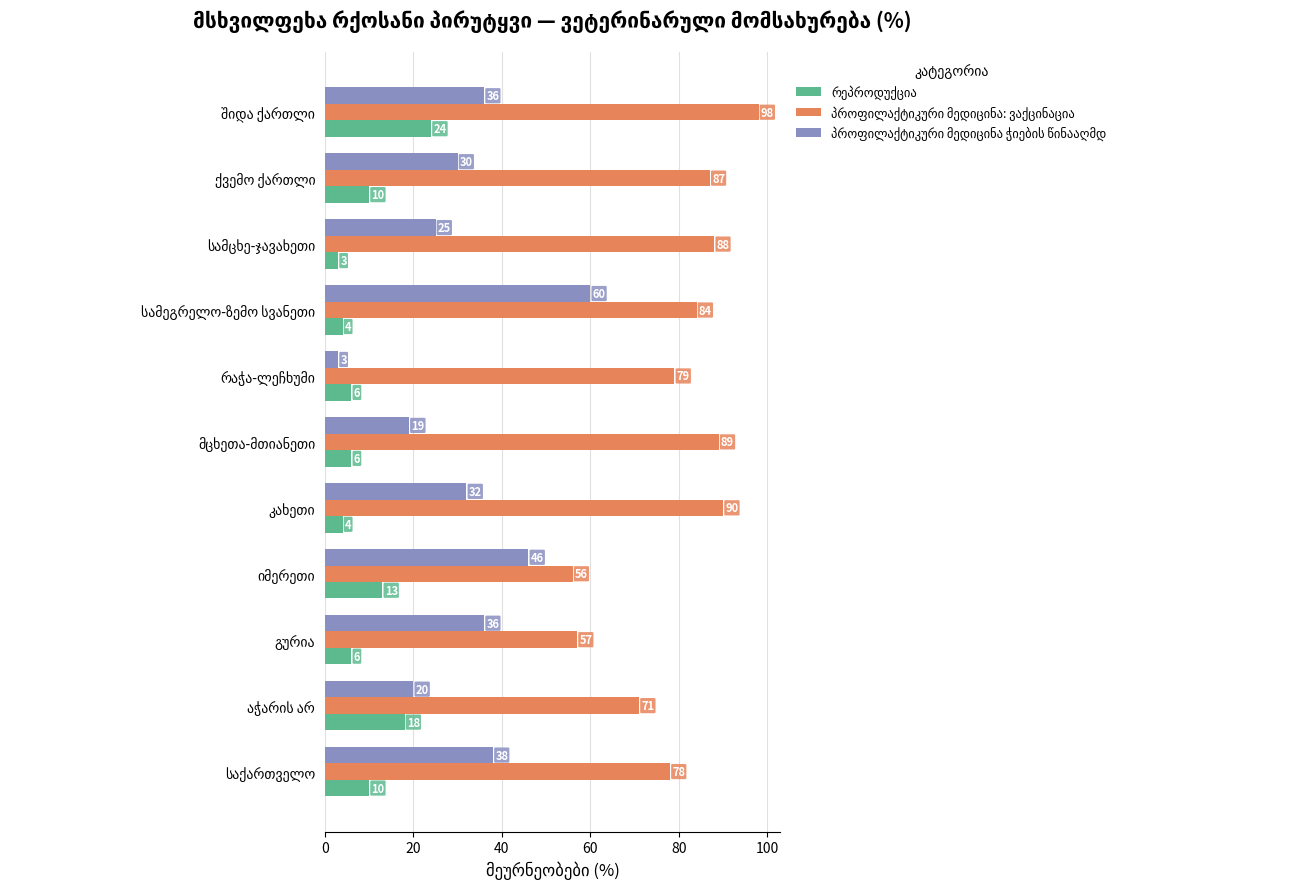

How many categories are shown in the chart?

11